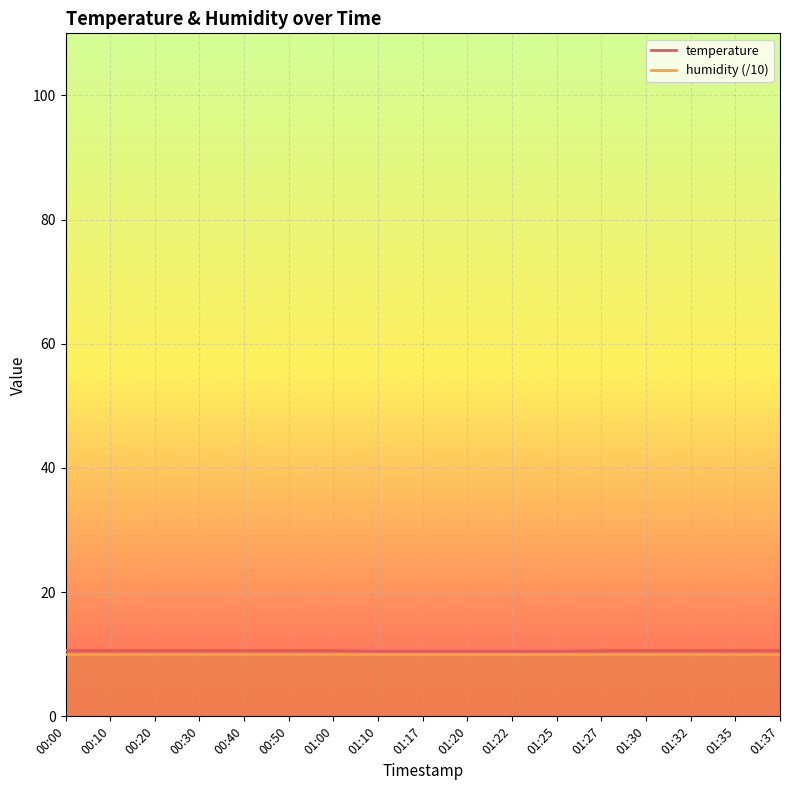

Between 00:00 and 00:30, which is larger?

00:00